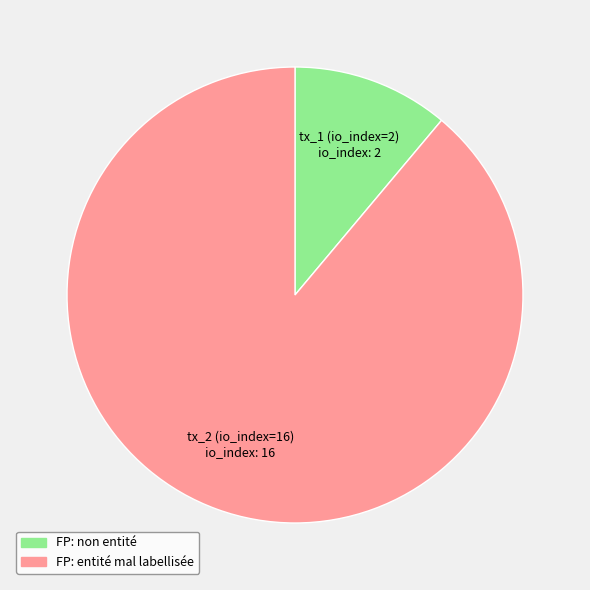

Is there any slice that represents more than half of the pie?

Yes